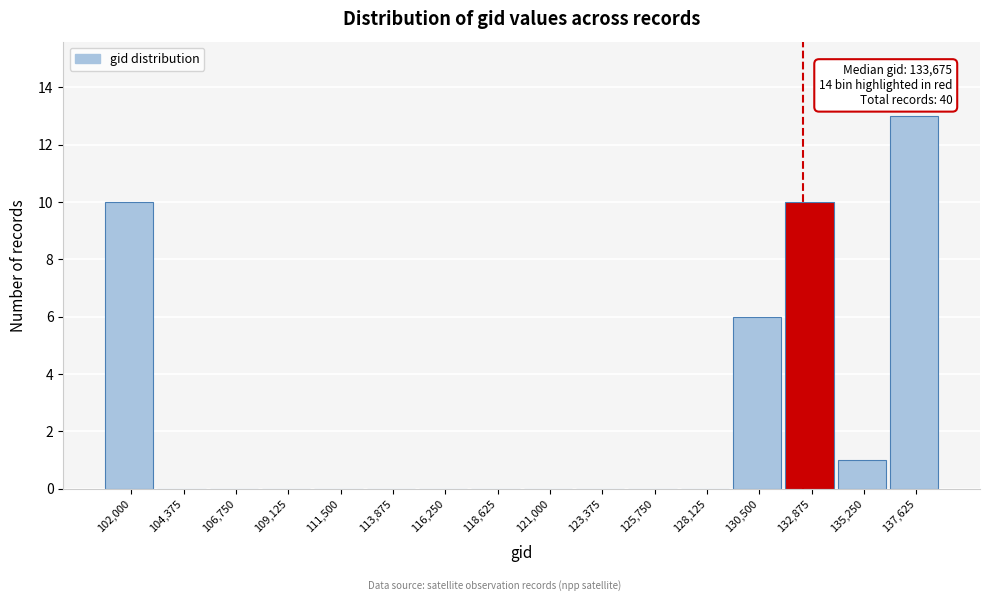

Reading left to right, extract all data points from this chart.

102,000=10	104,375=0	106,750=0	109,125=0	111,500=0	113,875=0	116,250=0	118,625=0	121,000=0	123,375=0	125,750=0	128,125=0	130,500=6	132,875=10	135,250=1	137,625=13